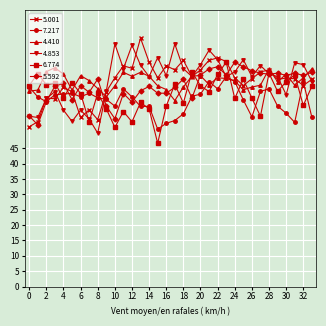

True or false: 4.853 has more than 1 points higher than both neighbors.

True